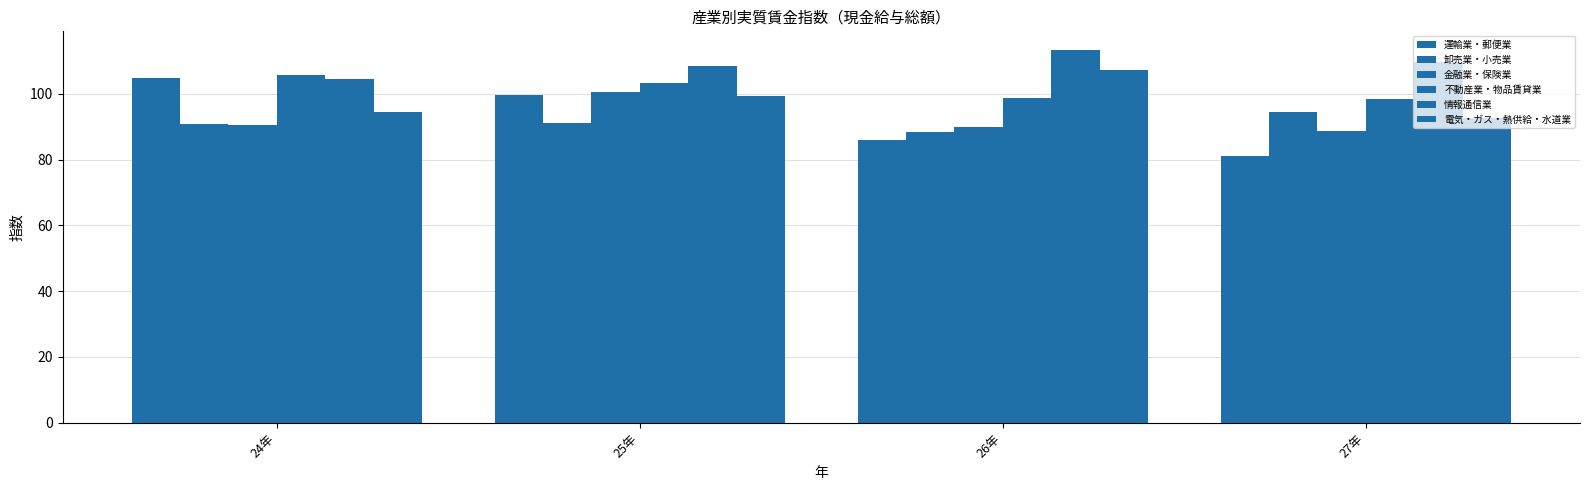

Is the value of 電気・ガス・熱供給・水道業 at 24年 greater than the value of 卸売業・小売業 at 27年?

Yes